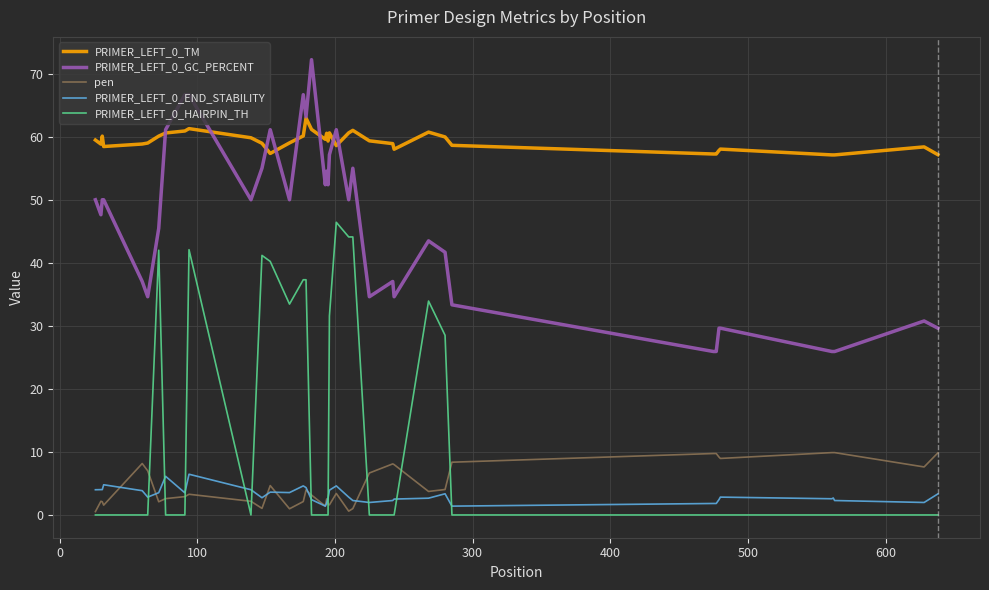

True or false: PRIMER_LEFT_0_TM and PRIMER_LEFT_0_HAIRPIN_TH intersect in this chart.

False